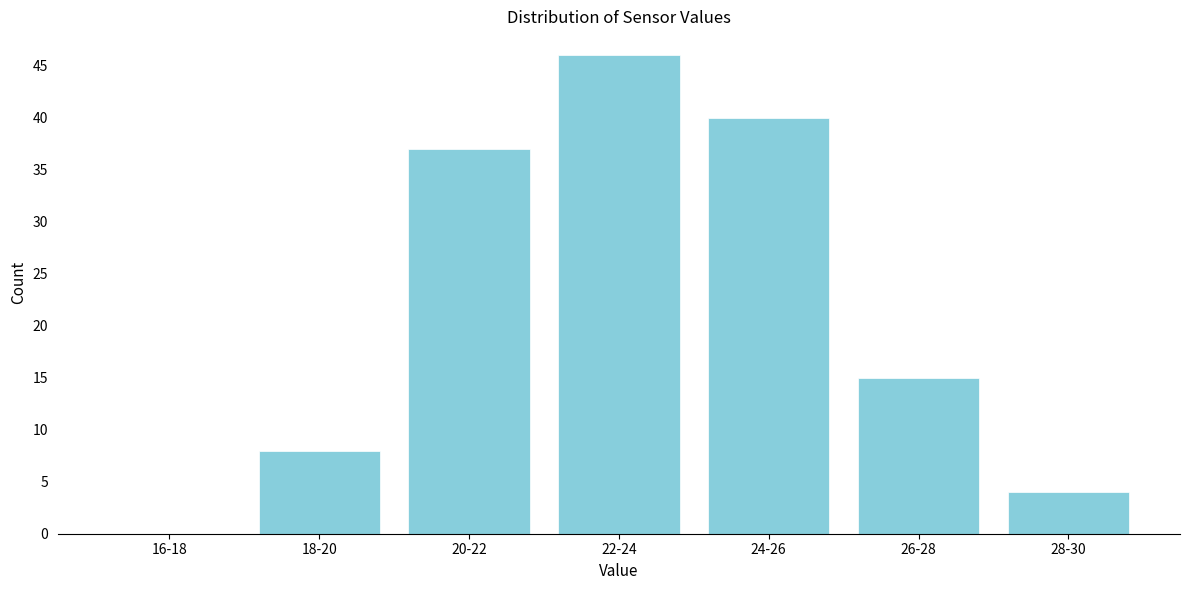

Reading left to right, extract all data points from this chart.

16-18=0	18-20=8	20-22=37	22-24=46	24-26=40	26-28=15	28-30=4